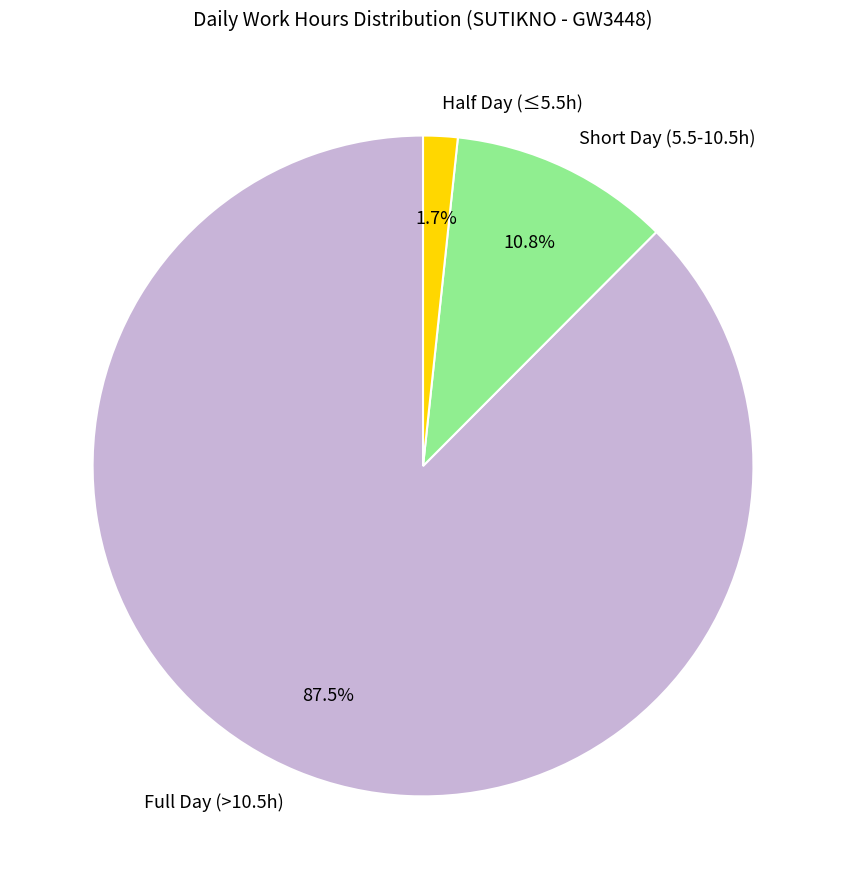

Between Short Day (5.5-10.5h) and Full Day (>10.5h), which is larger?

Full Day (>10.5h)